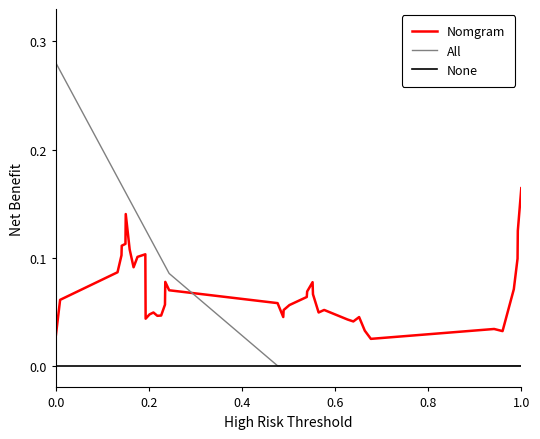

True or false: None and Nomgram intersect in this chart.

False